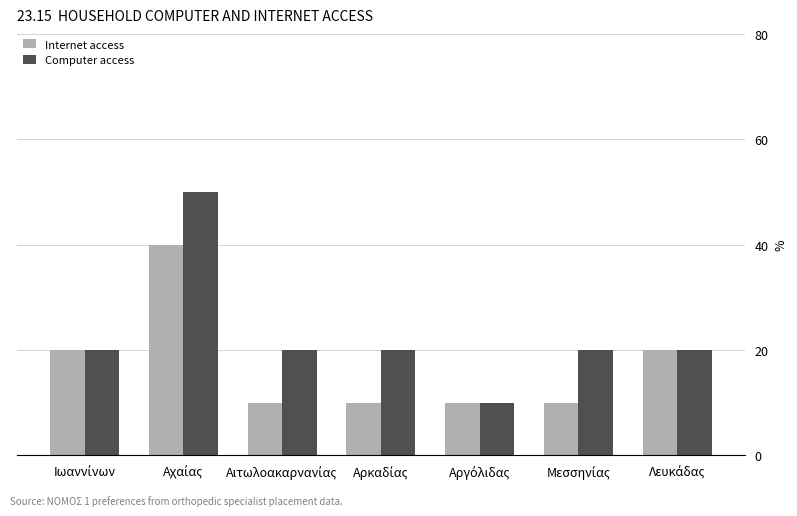

True or false: Internet access has a value of 1 at Αρκαδίας.

True